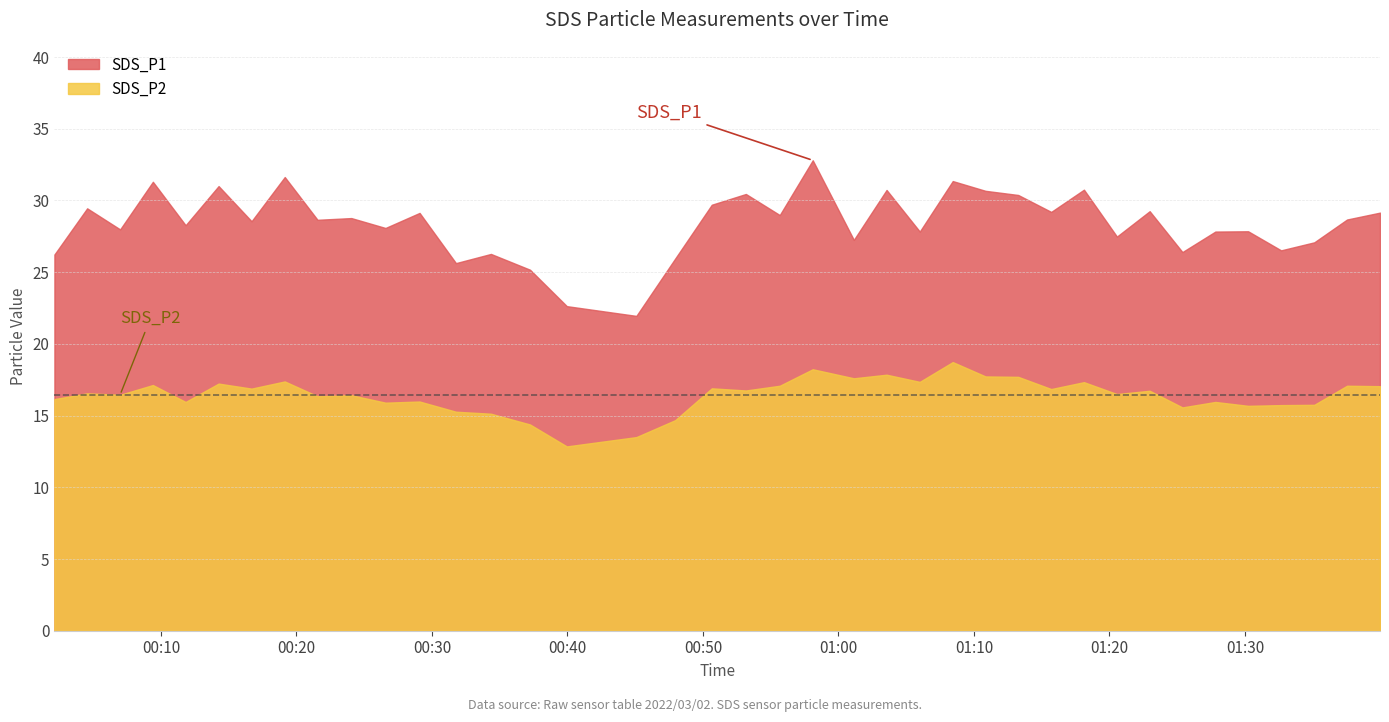

Reading left to right, extract all data points from this chart.

SDS_P1: 2022/03/02 00:02:08=26.2	2022/03/02 00:04:33=29.4	2022/03/02 00:06:59=28.0	2022/03/02 00:09:24=31.3	2022/03/02 00:11:49=28.3	2022/03/02 00:14:15=31.0	2022/03/02 00:16:41=28.6	2022/03/02 00:19:08=31.6	2022/03/02 00:21:33=28.6	2022/03/02 00:24:03=28.8	2022/03/02 00:26:34=28.1	2022/03/02 00:29:05=29.1	2022/03/02 00:31:46=25.6	2022/03/02 00:34:21=26.3	2022/03/02 00:37:14=25.2	2022/03/02 00:39:57=22.6	2022/03/02 00:45:05=21.9	2022/03/02 00:47:57=25.9	2022/03/02 00:50:39=29.7	2022/03/02 00:53:10=30.4	2022/03/02 00:55:40=29.0	2022/03/02 00:58:06=32.8	2022/03/02 01:01:08=27.2	2022/03/02 01:03:33=30.7	2022/03/02 01:06:00=27.8	2022/03/02 01:08:26=31.4	2022/03/02 01:10:51=30.7	2022/03/02 01:13:16=30.4	2022/03/02 01:15:42=29.2	2022/03/02 01:18:07=30.8	2022/03/02 01:20:33=27.5	2022/03/02 01:22:58=29.2	2022/03/02 01:25:23=26.4	2022/03/02 01:27:49=27.8	2022/03/02 01:30:14=27.9	2022/03/02 01:32:40=26.5	2022/03/02 01:35:07=27.1	2022/03/02 01:37:32=28.7	2022/03/02 01:39:58=29.1
SDS_P2: 2022/03/02 00:02:08=16.1	2022/03/02 00:04:33=16.6	2022/03/02 00:06:59=16.4	2022/03/02 00:09:24=17.1	2022/03/02 00:11:49=15.9	2022/03/02 00:14:15=17.2	2022/03/02 00:16:41=16.9	2022/03/02 00:19:08=17.4	2022/03/02 00:21:33=16.4	2022/03/02 00:24:03=16.4	2022/03/02 00:26:34=15.9	2022/03/02 00:29:05=16.0	2022/03/02 00:31:46=15.3	2022/03/02 00:34:21=15.1	2022/03/02 00:37:14=14.4	2022/03/02 00:39:57=12.8	2022/03/02 00:45:05=13.5	2022/03/02 00:47:57=14.7	2022/03/02 00:50:39=16.9	2022/03/02 00:53:10=16.8	2022/03/02 00:55:40=17.1	2022/03/02 00:58:06=18.2	2022/03/02 01:01:08=17.6	2022/03/02 01:03:33=17.9	2022/03/02 01:06:00=17.4	2022/03/02 01:08:26=18.7	2022/03/02 01:10:51=17.7	2022/03/02 01:13:16=17.7	2022/03/02 01:15:42=16.9	2022/03/02 01:18:07=17.3	2022/03/02 01:20:33=16.5	2022/03/02 01:22:58=16.7	2022/03/02 01:25:23=15.6	2022/03/02 01:27:49=15.9	2022/03/02 01:30:14=15.7	2022/03/02 01:32:40=15.7	2022/03/02 01:35:07=15.8	2022/03/02 01:37:32=17.1	2022/03/02 01:39:58=17.1